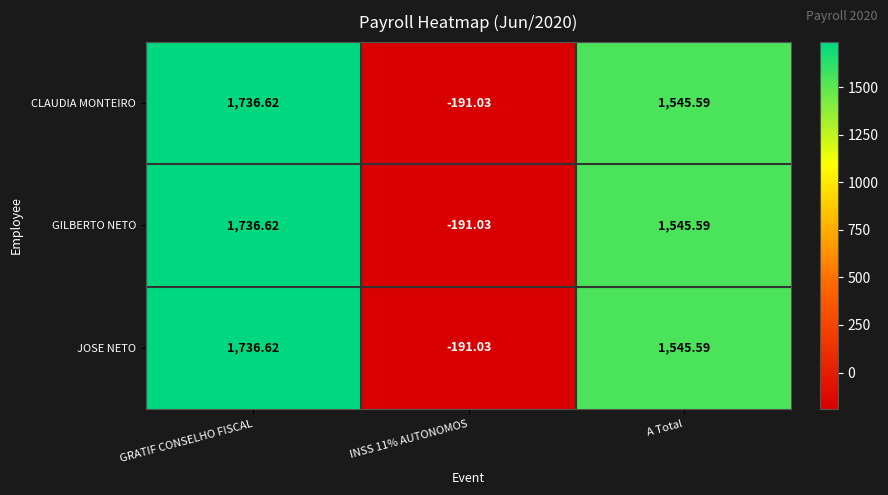

Where does the GILBERTO NETO series first go above 1545?

GRATIF CONSELHO FISCAL